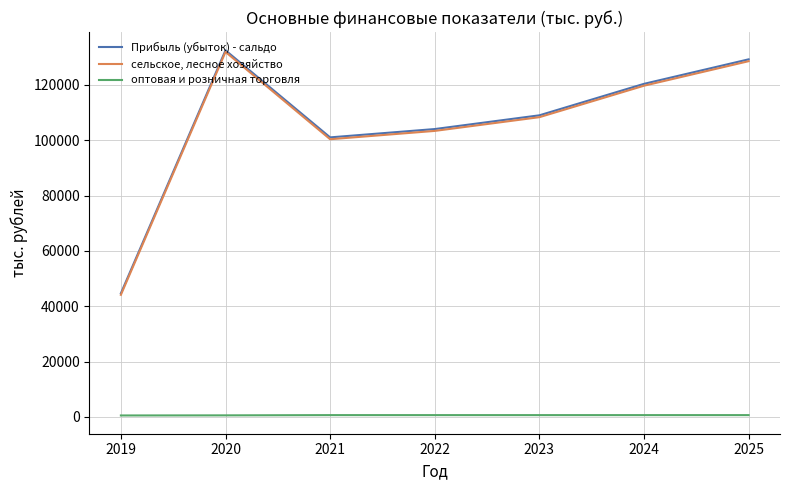

Rank the series at 2020 from highest to lowest value.

Прибыль (убыток) - сальдо, сельское, лесное хозяйство, оптовая и розничная торговля